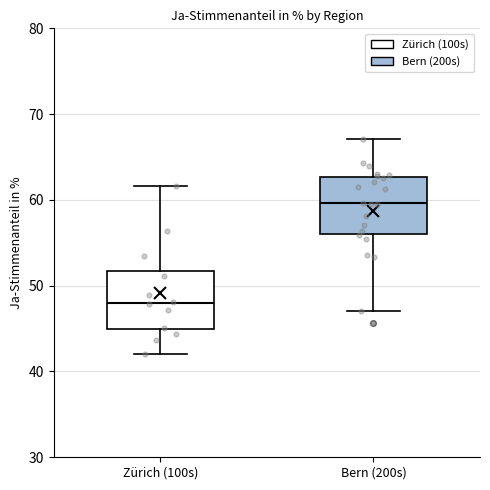

Where is the lower edge of the box for Zürich (100s) on the y-axis? The values are not printed on the chart, so give them approximately, as read against the axis.

45